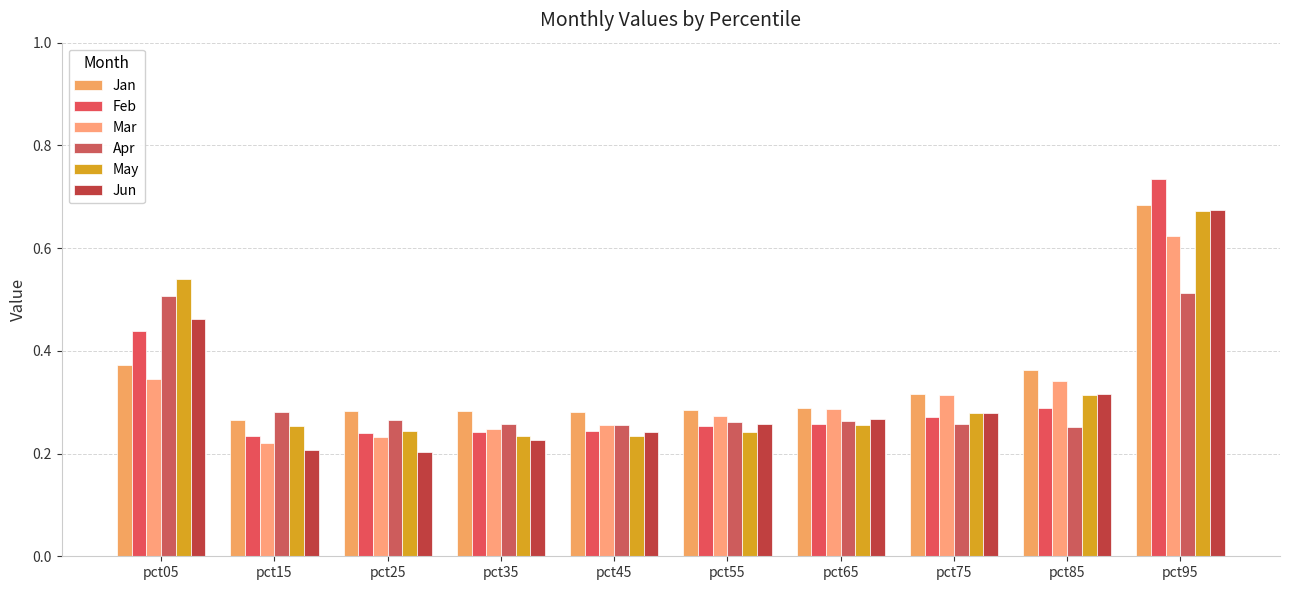

Count the number of data series in this chart.

6